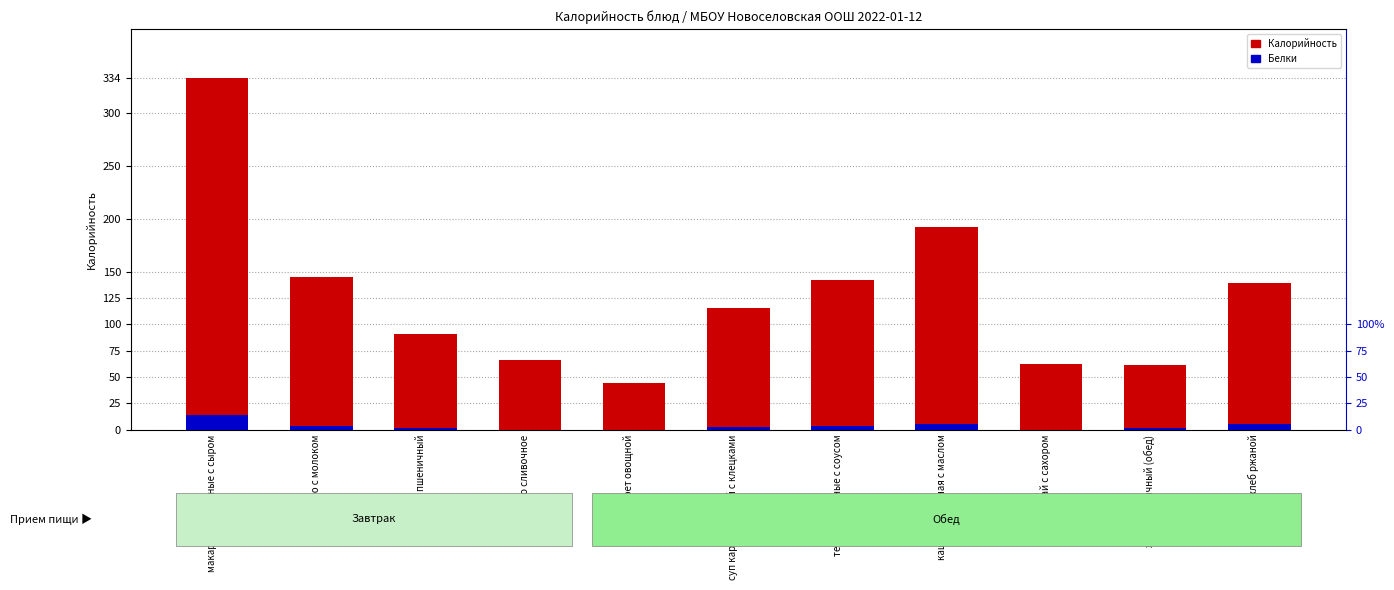

Rank the series at каша пшеничная с маслом from highest to lowest value.

Калорийность, Белки